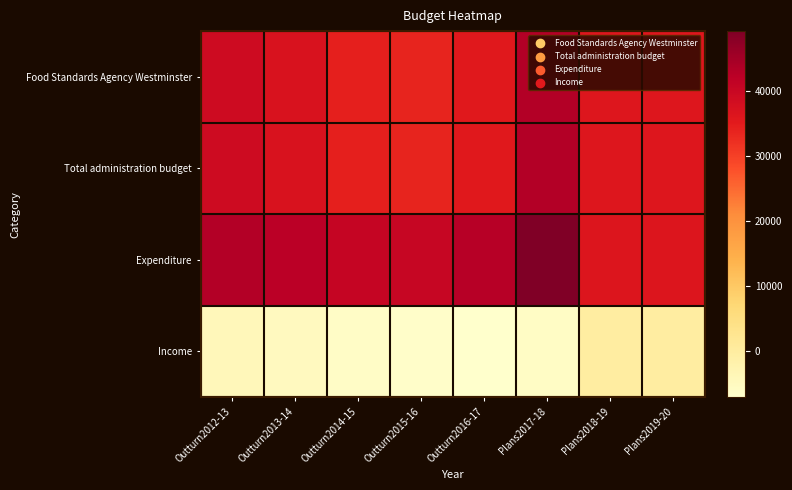

What is the minimum value shown in the chart?

-7169